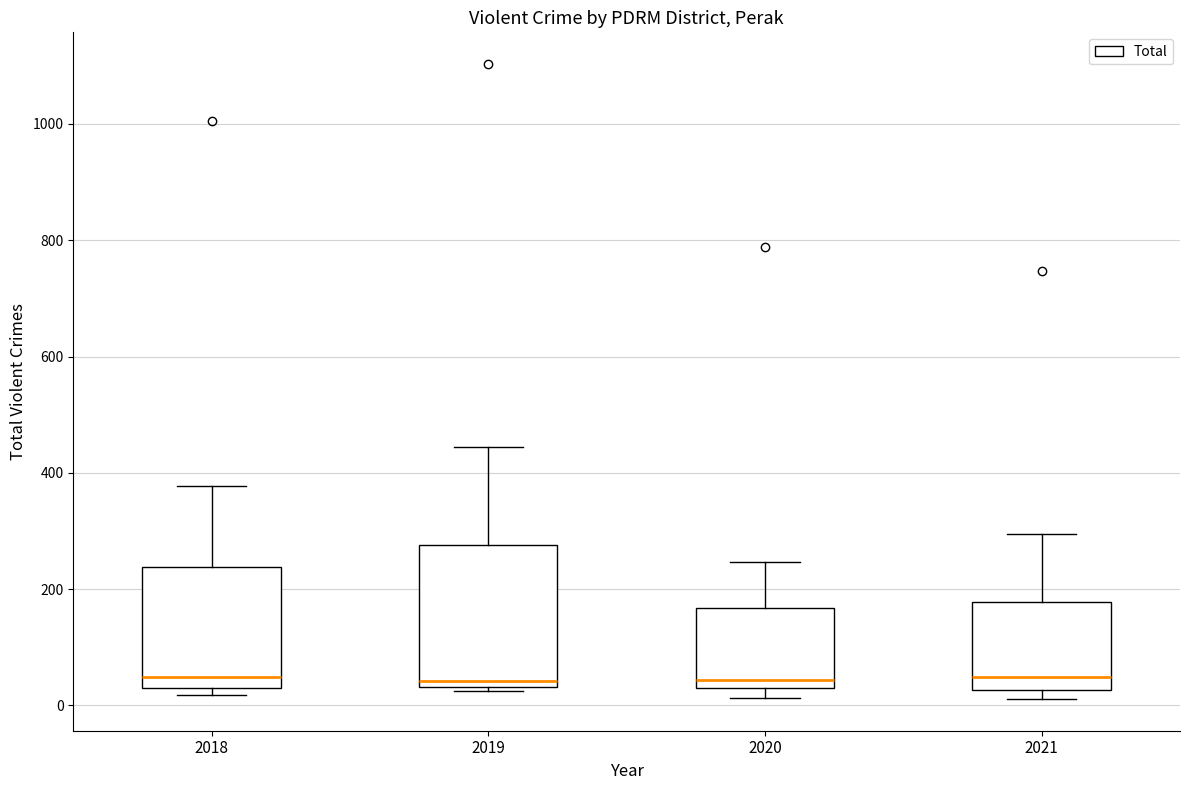

Which box is the tallest, from its lower edge to its upper edge?

2019